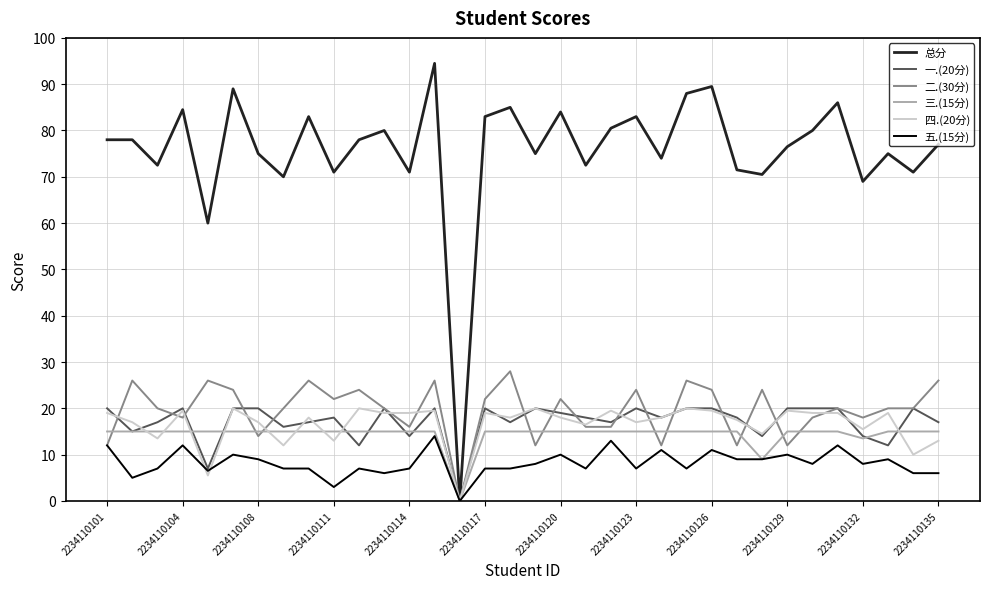

Which series has the widest spread of values?

总分